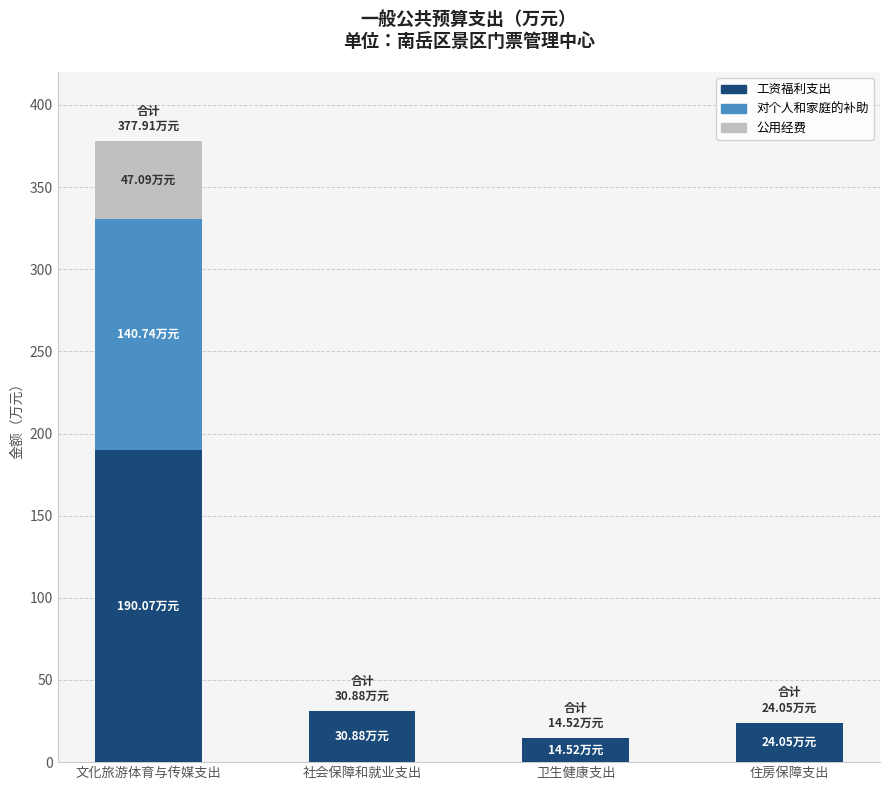

Which category has the highest value in the 工资福利支出 series?

文化旅游体育与传媒支出